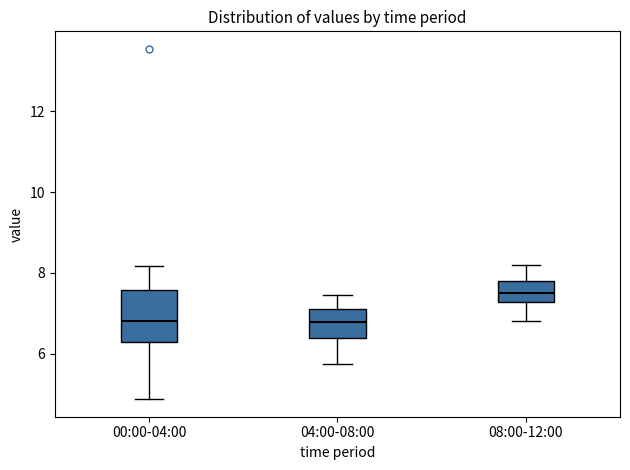

Which box's median line is the highest?

08:00-12:00